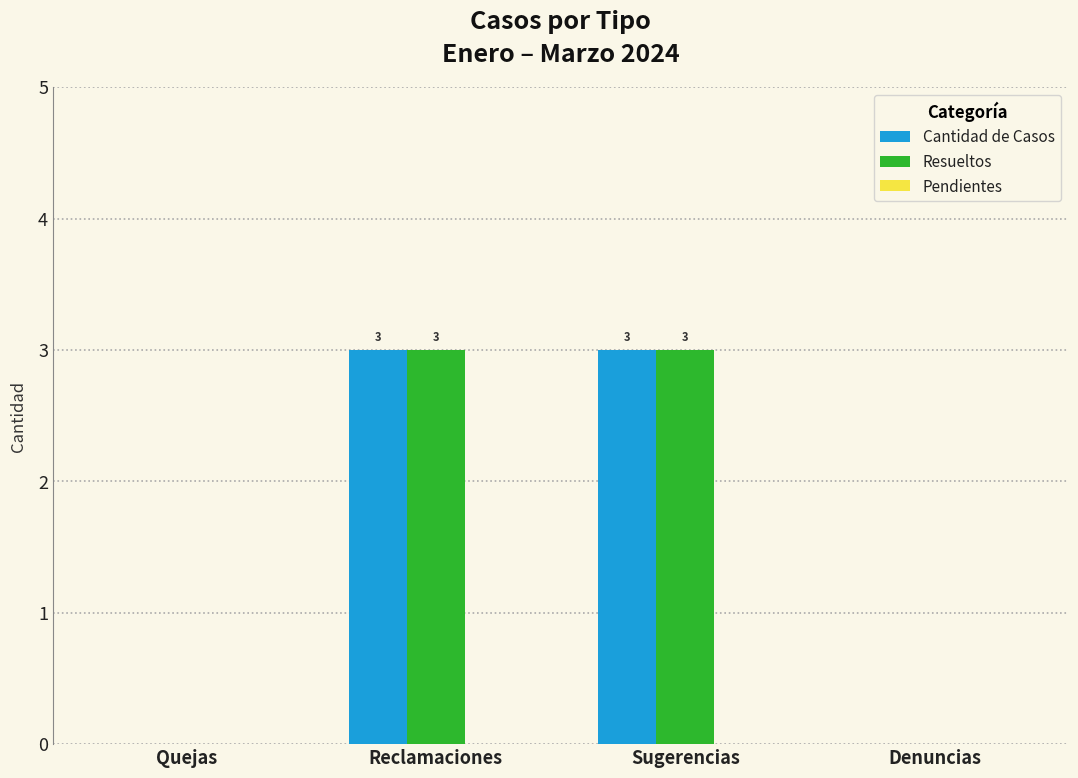

What value does the Resueltos series have at Reclamaciones?

3